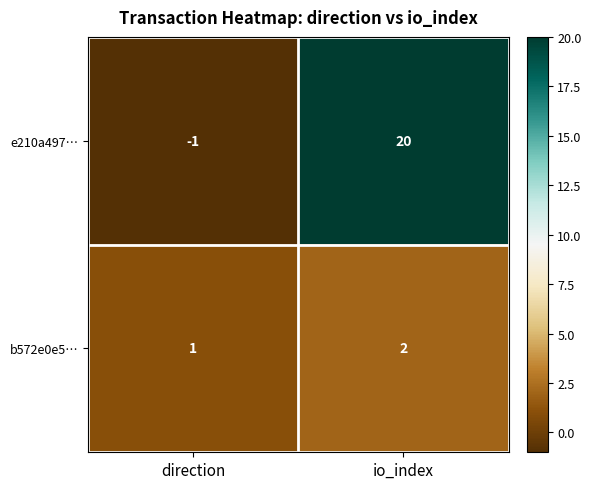

Rank the series by their maximum value, from highest to lowest.

e210a497…, b572e0e5…